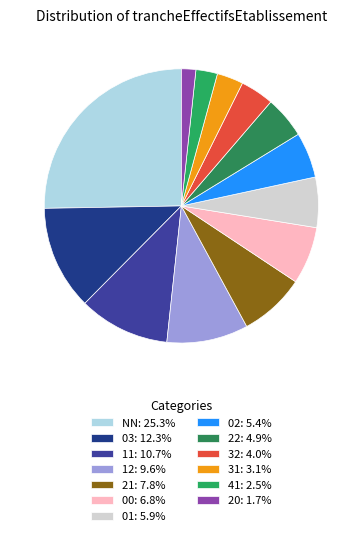

What percentage is the 41 slice, to the nearest percent?

3%